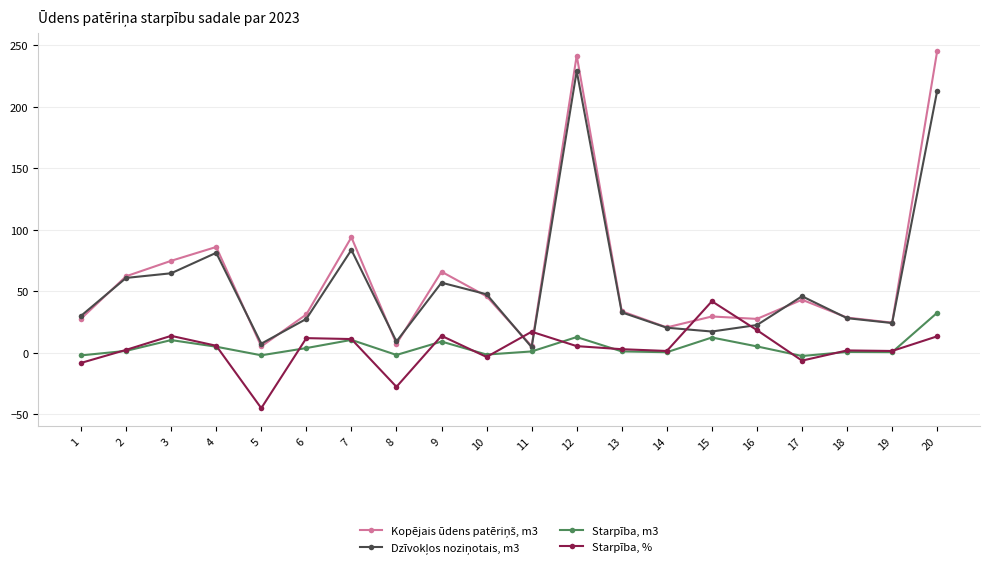

Between 8 and 18, which series saw the biggest shift?

Starpība, %